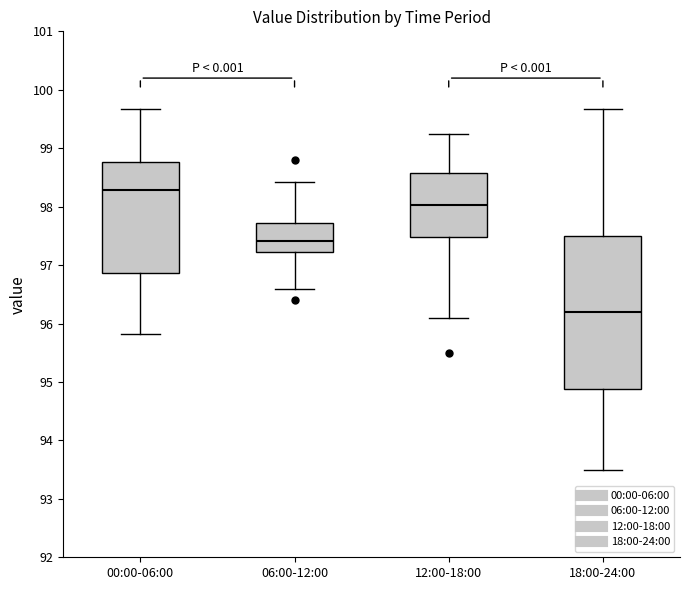

Which box is the tallest, from its lower edge to its upper edge?

18:00-24:00